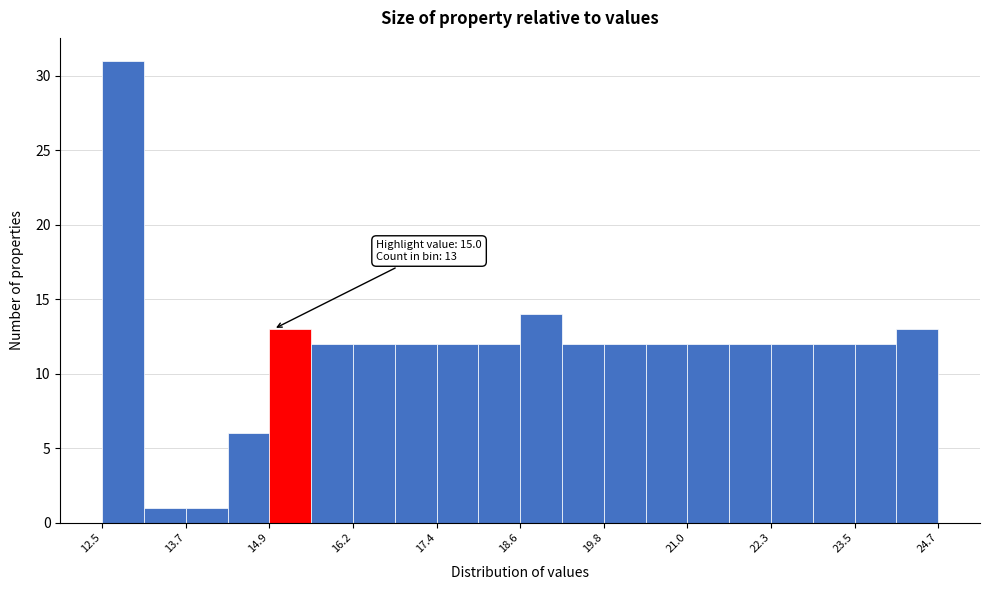

Around what value on the x-axis is the tallest bar? Give the approximate position of its centre, as read against the axis.

12.8